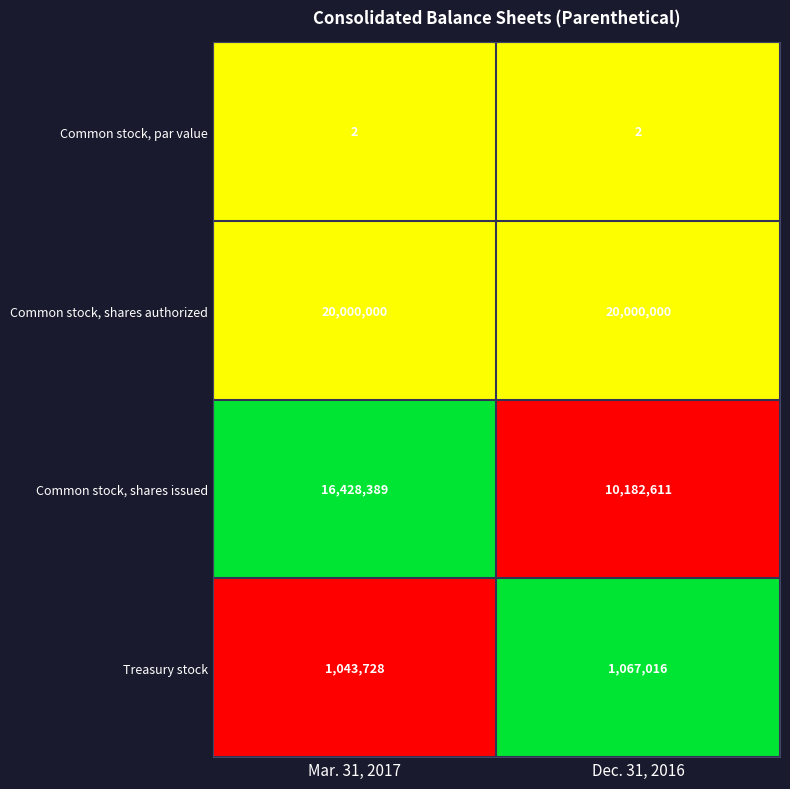

Which category has the highest value in the Common stock, shares issued series?

Mar. 31, 2017